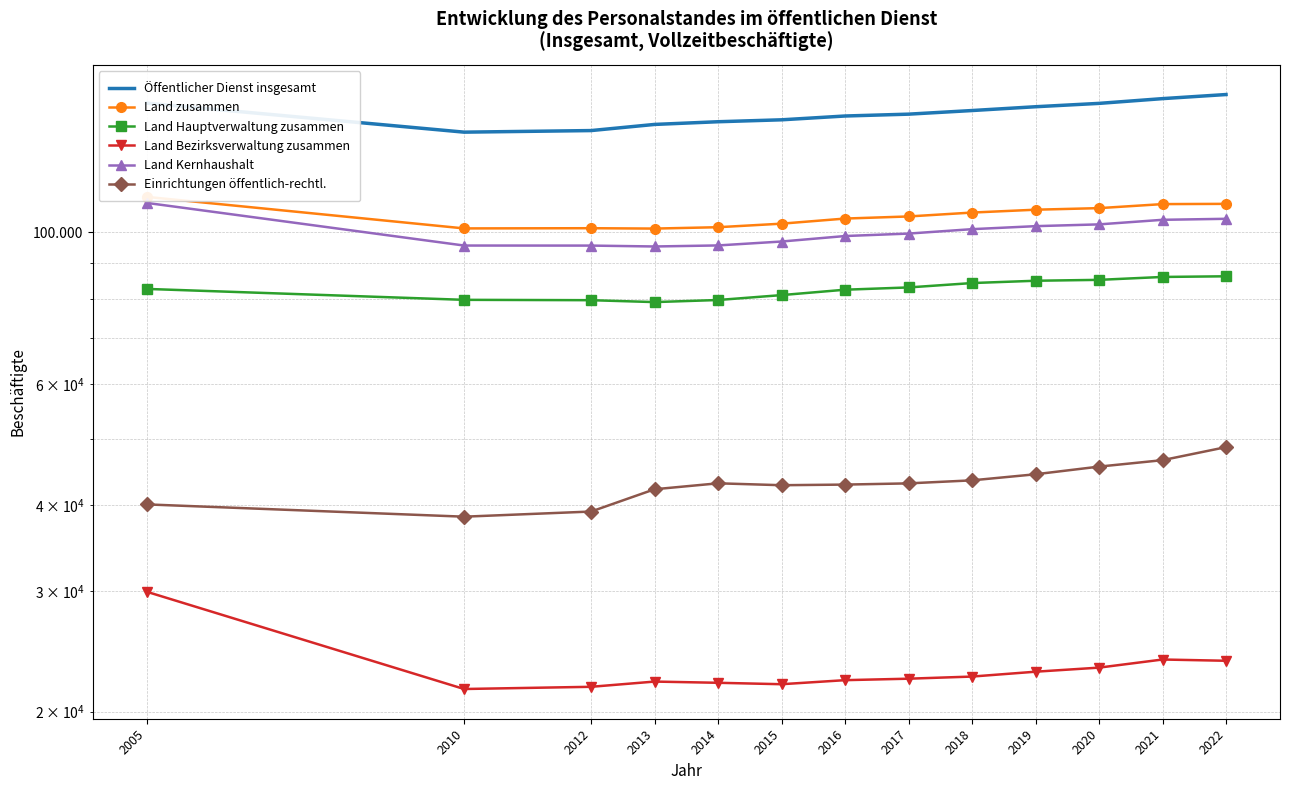

What is the maximum value for Einrichtungen öffentlich-rechtl.?

48585